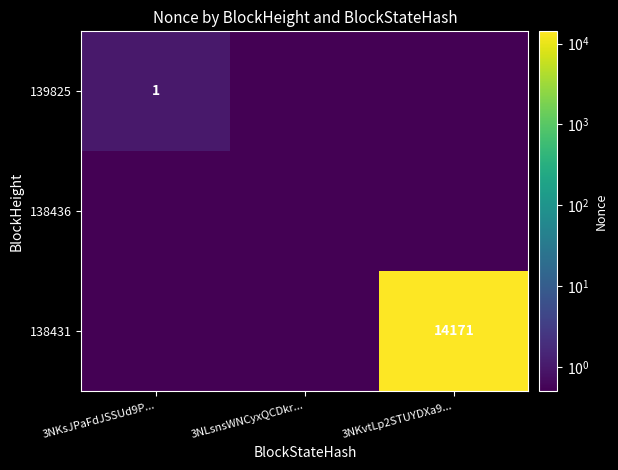

Is it true that 138431 equals 9433.9 at 3NKvtLp2STUYDXa9...?

False